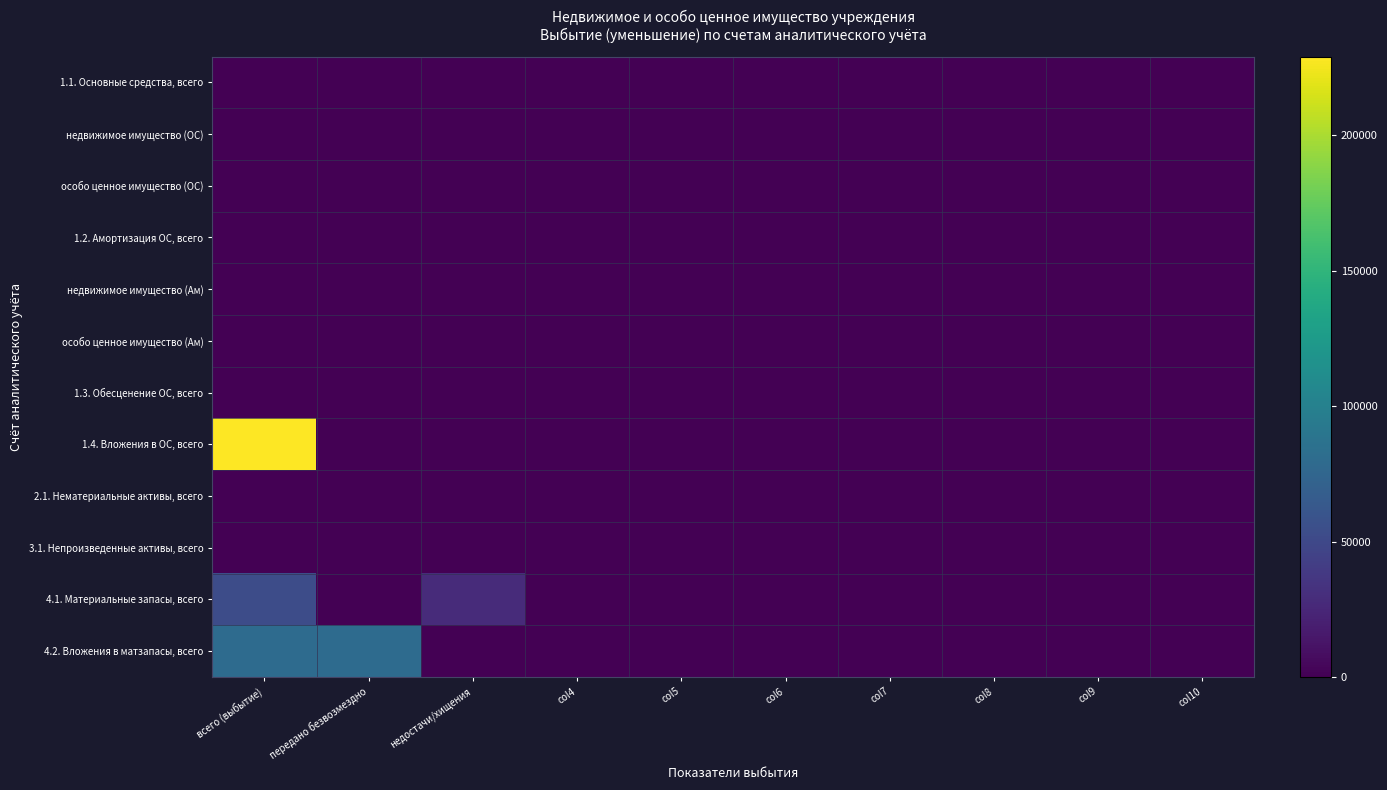

Reading left to right, what are all the values shown in this chart?

1.1. Основные средства, всего: всего (выбытие)=0.0	передано безвозмездно=0.0	недостачи/хищения=0.0	col4=0.0	col5=0.0	col6=0.0	col7=0.0	col8=0.0	col9=0.0	col10=0.0
недвижимое имущество (ОС): всего (выбытие)=0.0	передано безвозмездно=0.0	недостачи/хищения=0.0	col4=0.0	col5=0.0	col6=0.0	col7=0.0	col8=0.0	col9=0.0	col10=0.0
особо ценное имущество (ОС): всего (выбытие)=0.0	передано безвозмездно=0.0	недостачи/хищения=0.0	col4=0.0	col5=0.0	col6=0.0	col7=0.0	col8=0.0	col9=0.0	col10=0.0
1.2. Амортизация ОС, всего: всего (выбытие)=0.0	передано безвозмездно=0.0	недостачи/хищения=0.0	col4=0.0	col5=0.0	col6=0.0	col7=0.0	col8=0.0	col9=0.0	col10=0.0
недвижимое имущество (Ам): всего (выбытие)=0.0	передано безвозмездно=0.0	недостачи/хищения=0.0	col4=0.0	col5=0.0	col6=0.0	col7=0.0	col8=0.0	col9=0.0	col10=0.0
особо ценное имущество (Ам): всего (выбытие)=0.0	передано безвозмездно=0.0	недостачи/хищения=0.0	col4=0.0	col5=0.0	col6=0.0	col7=0.0	col8=0.0	col9=0.0	col10=0.0
1.3. Обесценение ОС, всего: всего (выбытие)=0.0	передано безвозмездно=0.0	недостачи/хищения=0.0	col4=0.0	col5=0.0	col6=0.0	col7=0.0	col8=0.0	col9=0.0	col10=0.0
1.4. Вложения в ОС, всего: всего (выбытие)=229000.0	передано безвозмездно=0.0	недостачи/хищения=0.0	col4=0.0	col5=0.0	col6=0.0	col7=0.0	col8=0.0	col9=0.0	col10=0.0
2.1. Нематериальные активы, всего: всего (выбытие)=0.0	передано безвозмездно=0.0	недостачи/хищения=0.0	col4=0.0	col5=0.0	col6=0.0	col7=0.0	col8=0.0	col9=0.0	col10=0.0
3.1. Непроизведенные активы, всего: всего (выбытие)=0.0	передано безвозмездно=0.0	недостачи/хищения=0.0	col4=0.0	col5=0.0	col6=0.0	col7=0.0	col8=0.0	col9=0.0	col10=0.0
4.1. Материальные запасы, всего: всего (выбытие)=53592.1	передано безвозмездно=0.0	недостачи/хищения=28552.9	col4=0.0	col5=0.0	col6=0.0	col7=0.0	col8=0.0	col9=0.0	col10=0.0
4.2. Вложения в матзапасы, всего: всего (выбытие)=80205.0	передано безвозмездно=80205.0	недостачи/хищения=0.0	col4=0.0	col5=0.0	col6=0.0	col7=0.0	col8=0.0	col9=0.0	col10=0.0